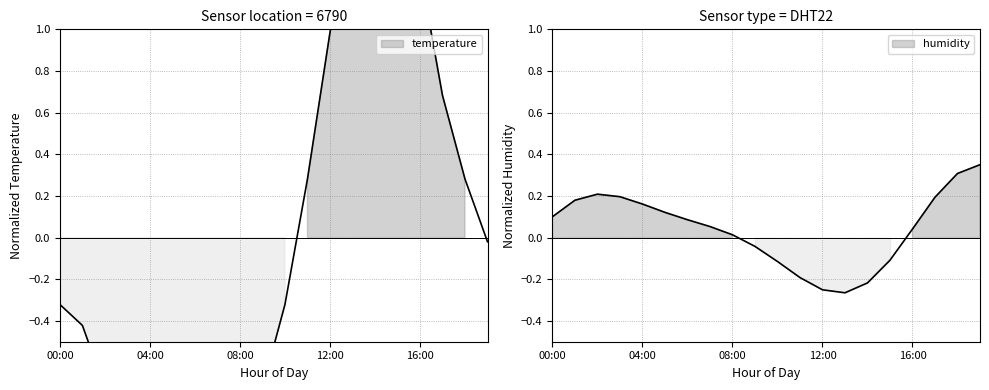

At which category does the chart reach its minimum across all series?

07:00